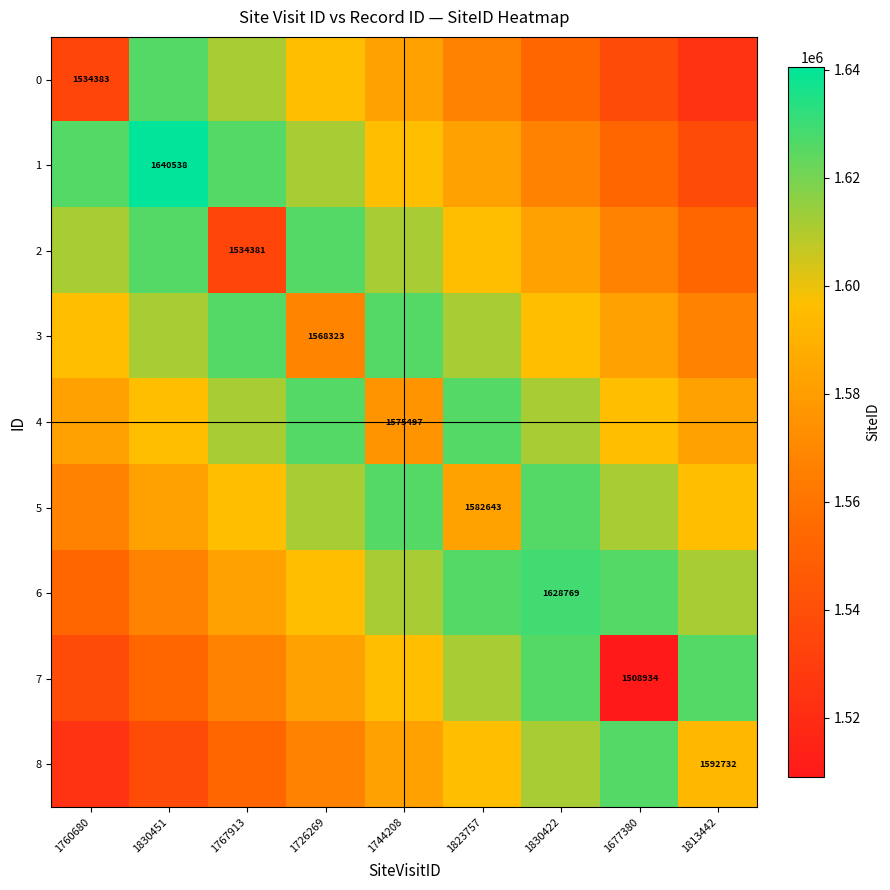

The 7 series shows 1538179.3 at 1760680. True or false?

True